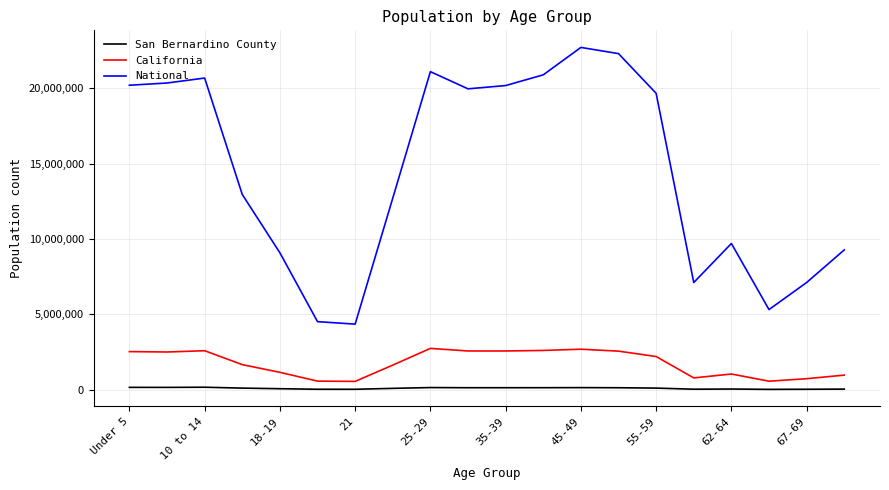

True or false: National and San Bernardino County cross at least once.

False